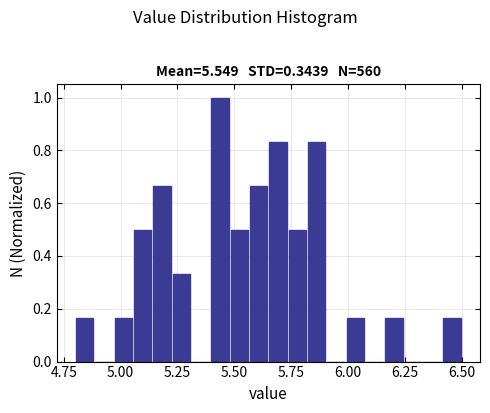

Around what value on the x-axis is the tallest bar? Give the approximate position of its centre, as read against the axis.

5.45